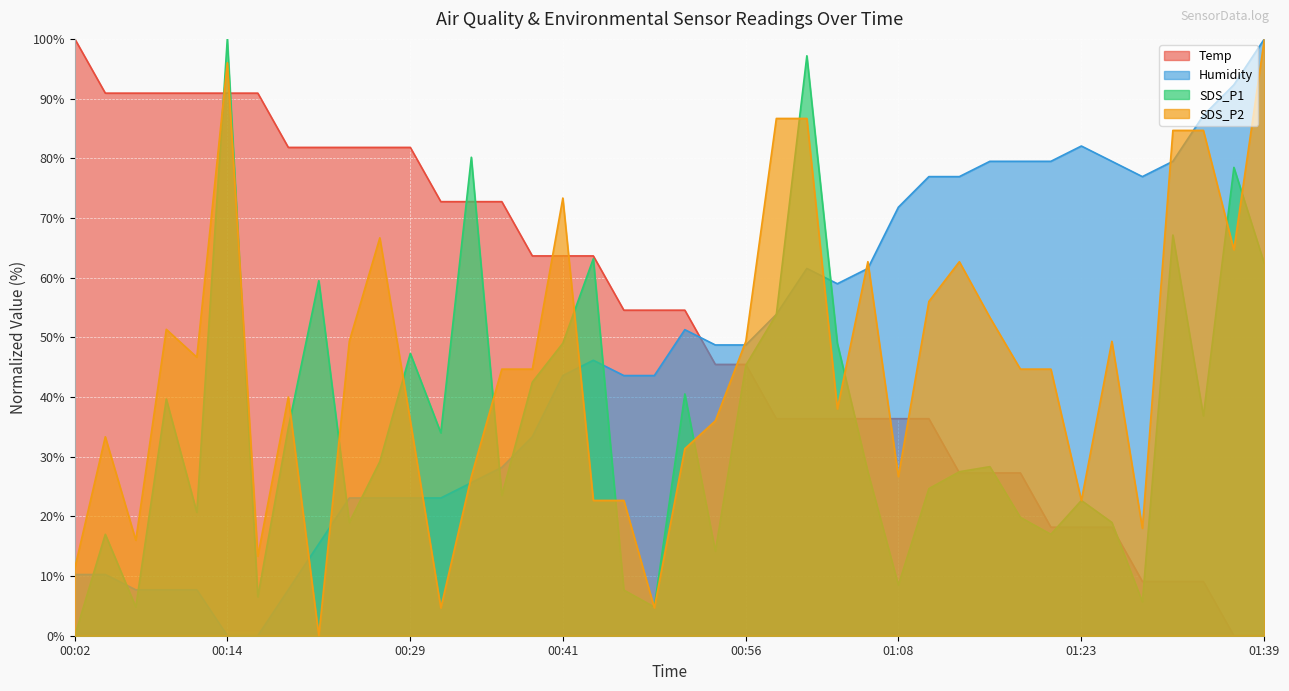

How many data points in Temp are above 54?

21